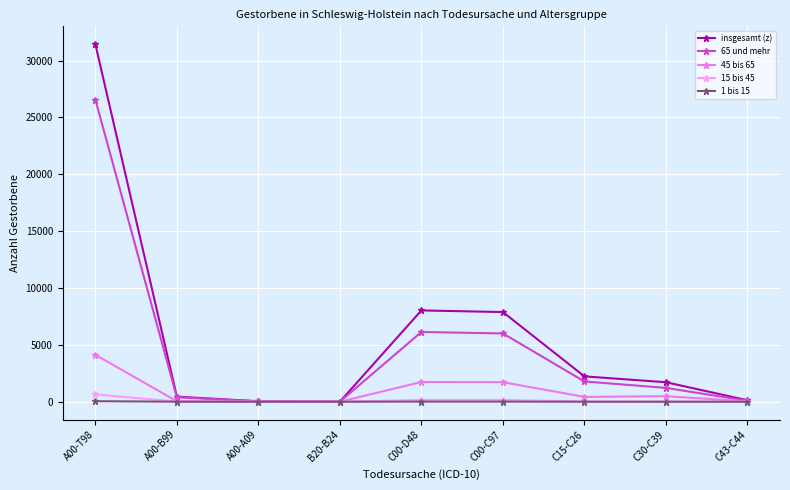

What is the label of the 7th point from the left?

C15-C26